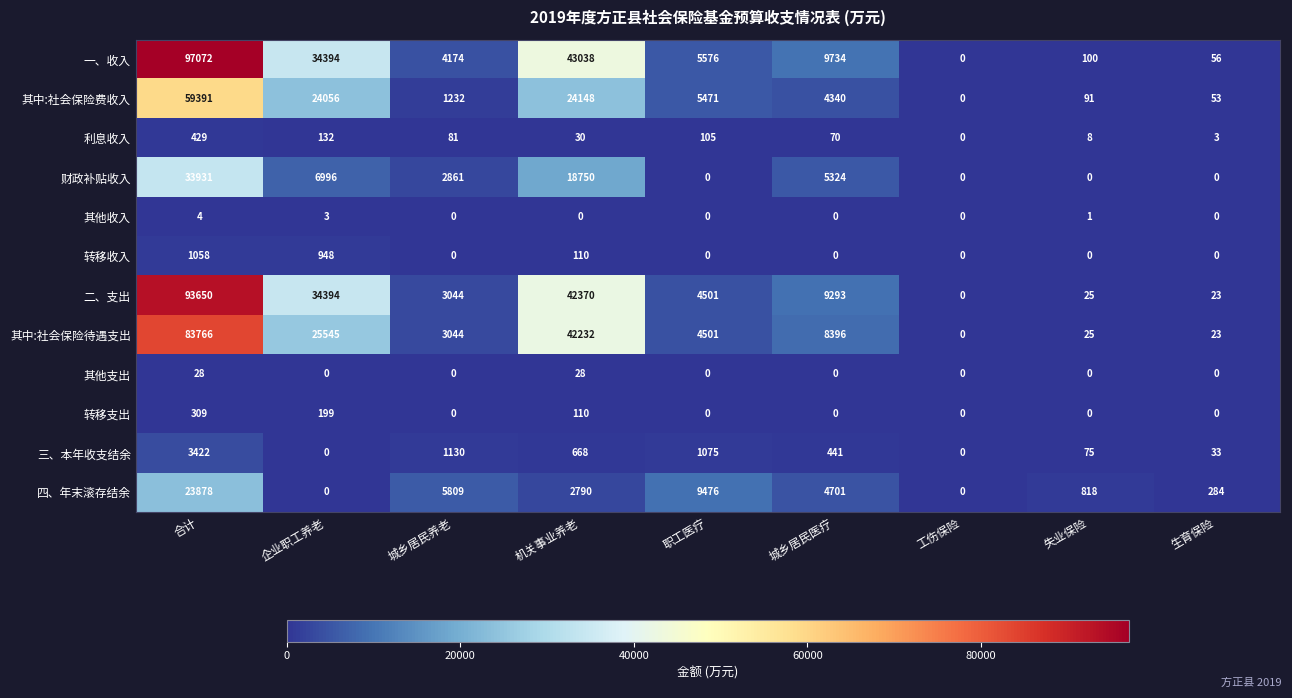

List the series in order of their peak value, highest first.

一、收入, 二、支出, 其中:社会保险待遇支出, 其中:社会保险费收入, 财政补贴收入, 四、年末滚存结余, 三、本年收支结余, 转移收入, 利息收入, 转移支出, 其他支出, 其他收入